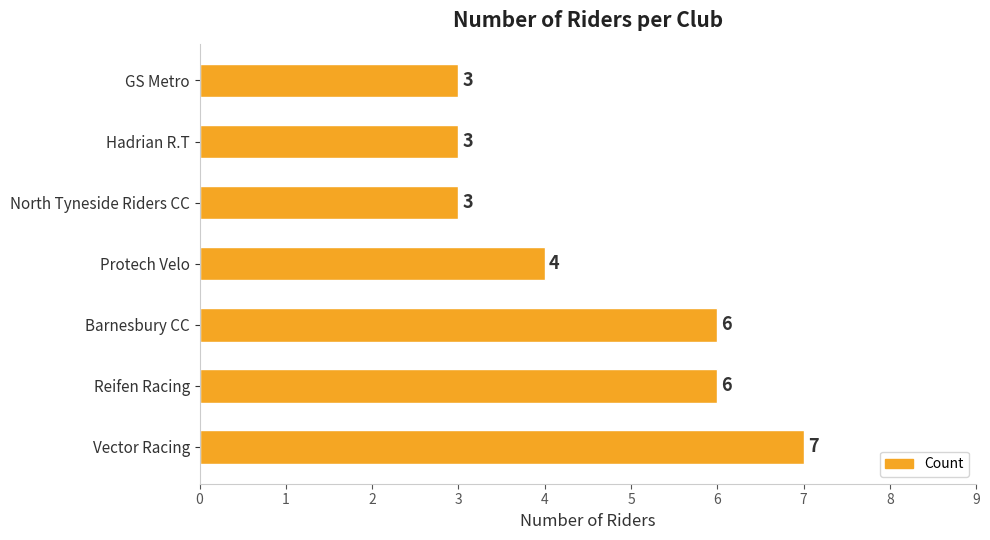

What is the sum of all values?

32